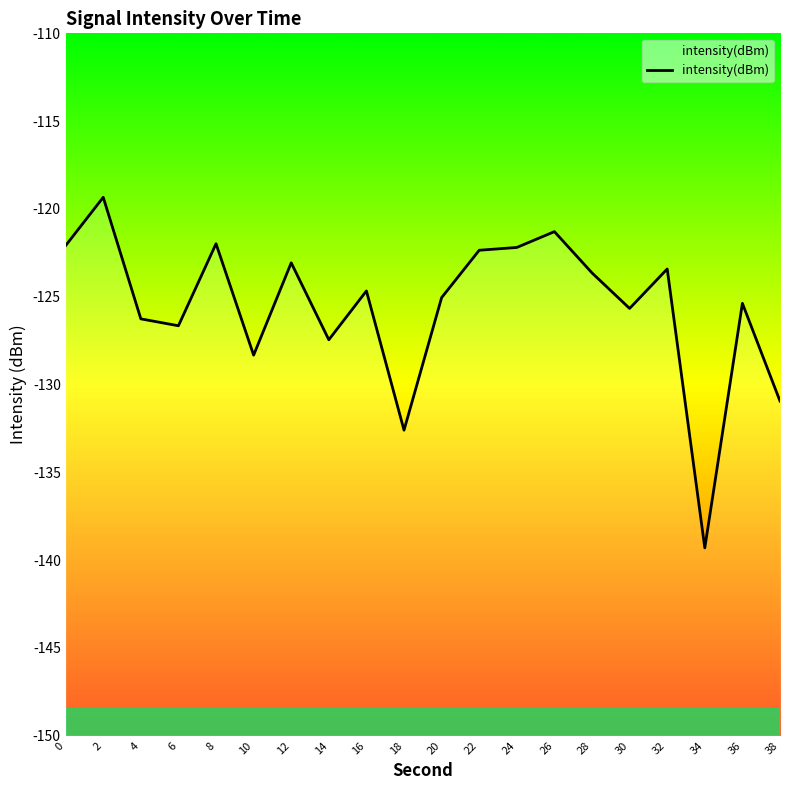

Reading left to right, list all the values displayed in this chart.

-122.1	-119.3	-126.3	-126.7	-122.0	-128.3	-123.1	-127.5	-124.7	-132.6	-125.1	-122.4	-122.2	-121.3	-123.6	-125.7	-123.4	-139.3	-125.4	-130.9